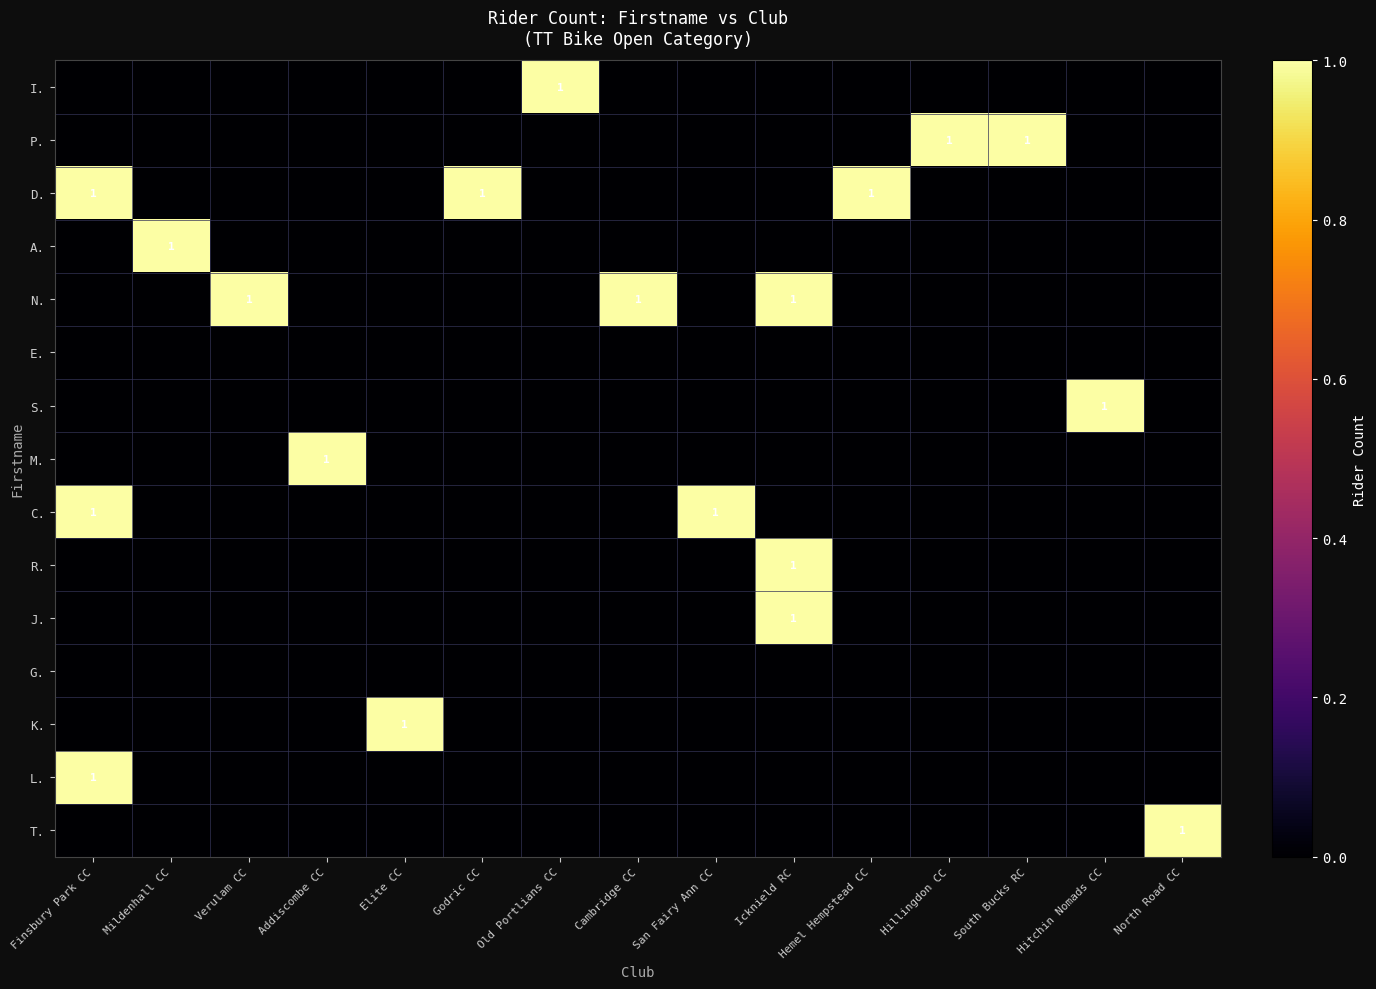

The D. series shows 1 at Finsbury Park CC. True or false?

True